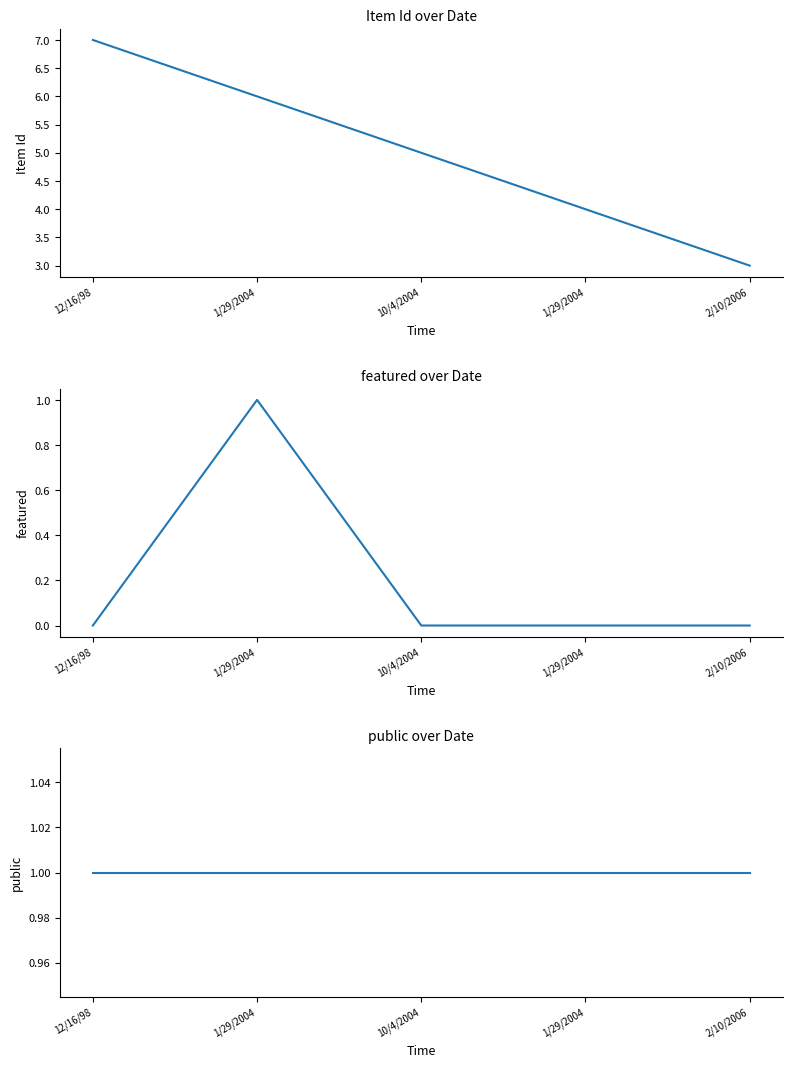

List the series in order of their overall mean, lowest first.

featured, public, Item Id